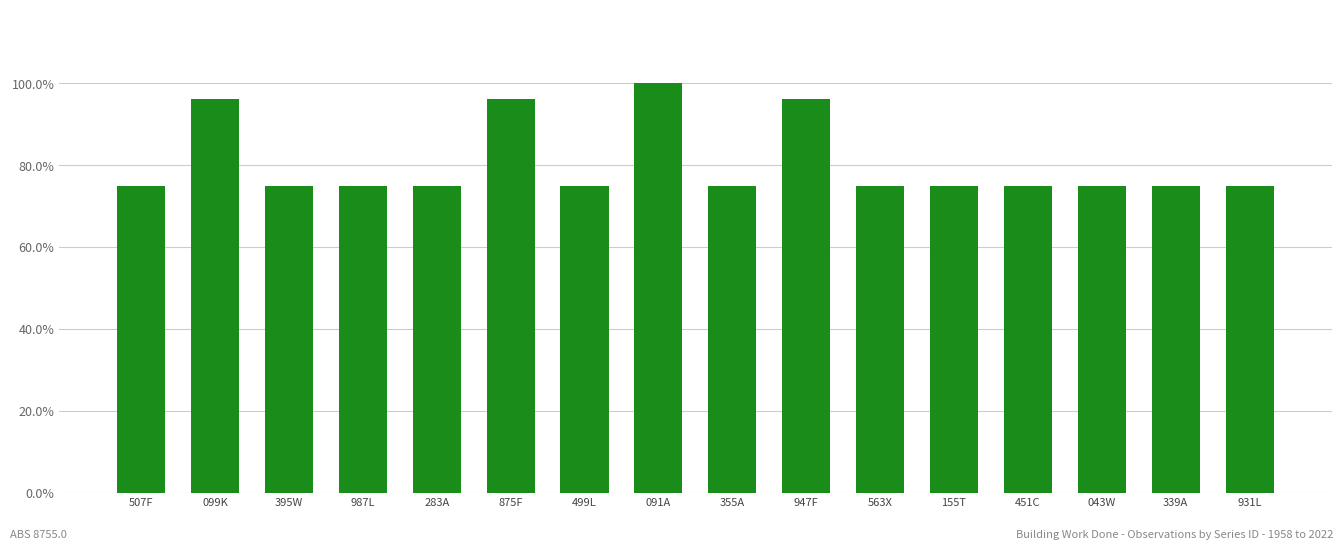

Does the chart contain any negative values?

No